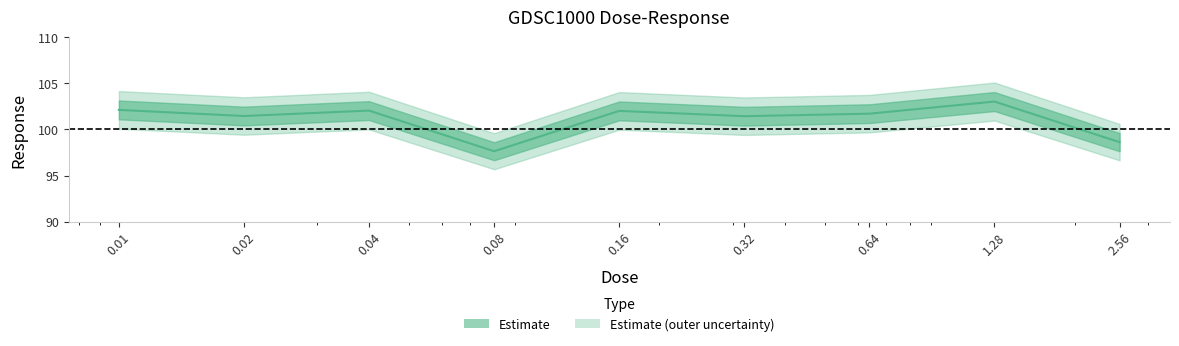

Reading left to right, extract all data points from this chart.

102.1	101.4	102.0	97.6	102.0	101.4	101.7	103.0	98.6